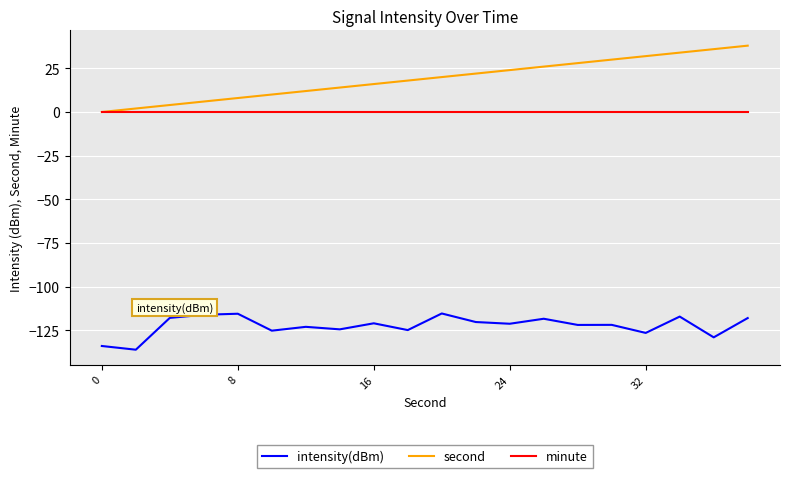

Which series has the largest range (max minus min)?

second